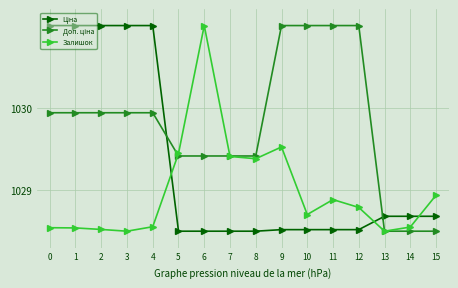

True or false: Залишок has more than 1 points higher than both neighbors.

True